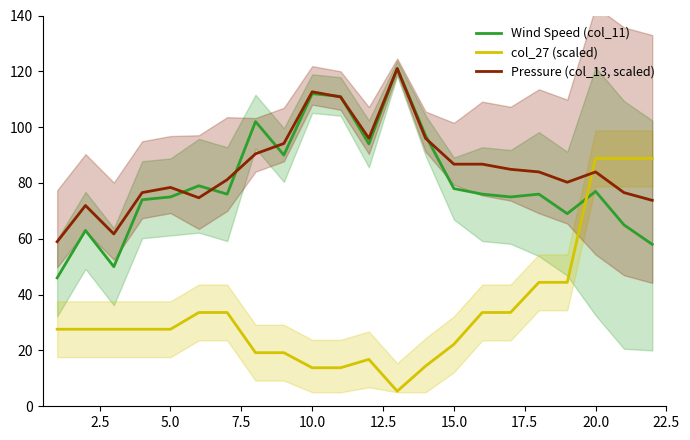

Is this an area chart (filled region under the line)?

No